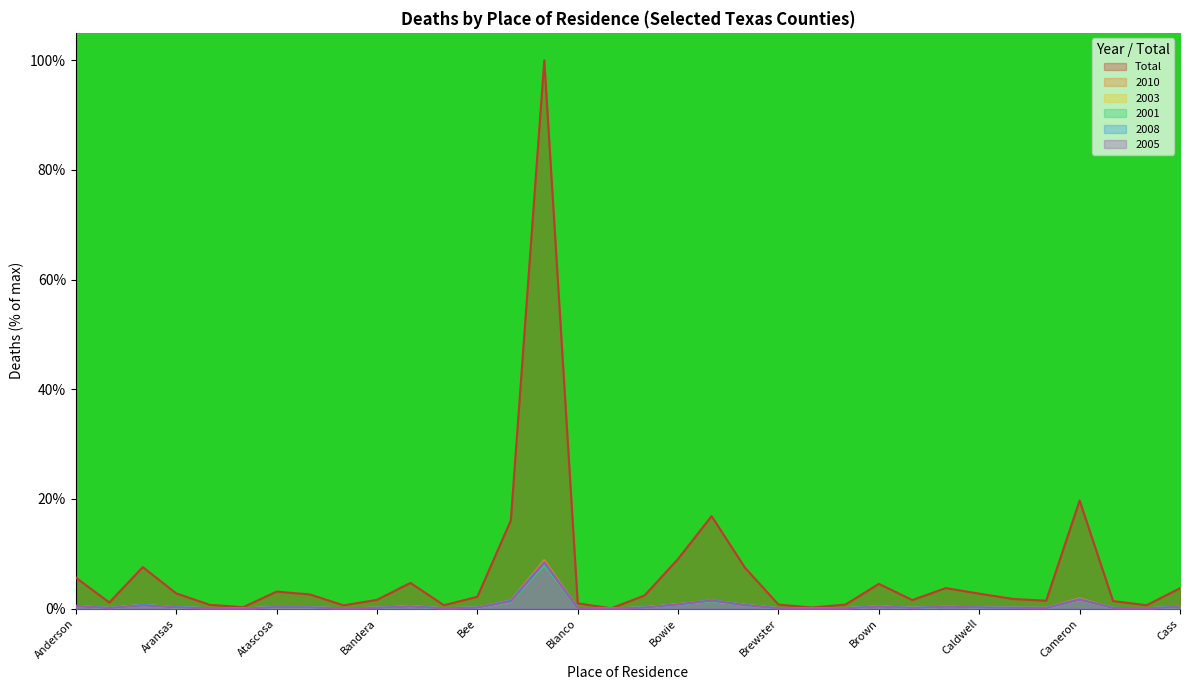

Reading left to right, transcribe all the data shown in this chart.

Total: Anderson=5.7	Andrews=1.1	Angelina=7.6	Aransas=2.8	Archer=0.7	Armstrong=0.2	Atascosa=3.1	Austin Cnty=2.6	Bailey=0.6	Bandera=1.6	Bastrop=4.7	Baylor=0.6	Bee=2.2	Bell=16.1	Bexar=100.0	Blanco=1.0	Borden=0.0	Bosque=2.4	Bowie=9.1	Brazoria=16.9	Brazos=7.4	Brewster=0.7	Briscoe=0.2	Brooks=0.7	Brown=4.5	Burleson Cnty=1.6	Burnet=3.7	Caldwell=2.7	Calhoun=1.8	Callahan=1.4	Cameron=19.7	Camp=1.4	Carson=0.6	Cass=3.7
2010: Anderson=0.5	Andrews=0.1	Angelina=0.7	Aransas=0.2	Archer=0.1	Armstrong=0.0	Atascosa=0.3	Austin Cnty=0.2	Bailey=0.1	Bandera=0.1	Bastrop=0.4	Baylor=0.1	Bee=0.2	Bell=1.5	Bexar=8.9	Blanco=0.1	Borden=0.0	Bosque=0.2	Bowie=0.8	Brazoria=1.5	Brazos=0.7	Brewster=0.1	Briscoe=0.0	Brooks=0.1	Brown=0.4	Burleson Cnty=0.1	Burnet=0.3	Caldwell=0.2	Calhoun=0.1	Callahan=0.1	Cameron=1.9	Camp=0.1	Carson=0.0	Cass=0.3
2003: Anderson=0.5	Andrews=0.1	Angelina=0.6	Aransas=0.2	Archer=0.1	Armstrong=0.0	Atascosa=0.3	Austin Cnty=0.2	Bailey=0.0	Bandera=0.1	Bastrop=0.4	Baylor=0.0	Bee=0.2	Bell=1.3	Bexar=8.3	Blanco=0.1	Borden=0.0	Bosque=0.2	Bowie=0.8	Brazoria=1.4	Brazos=0.7	Brewster=0.1	Briscoe=0.0	Brooks=0.1	Brown=0.4	Burleson Cnty=0.1	Burnet=0.3	Caldwell=0.2	Calhoun=0.1	Callahan=0.1	Cameron=1.6	Camp=0.1	Carson=0.0	Cass=0.3
2001: Anderson=0.5	Andrews=0.1	Angelina=0.6	Aransas=0.2	Archer=0.1	Armstrong=0.0	Atascosa=0.2	Austin Cnty=0.2	Bailey=0.0	Bandera=0.1	Bastrop=0.4	Baylor=0.1	Bee=0.2	Bell=1.2	Bexar=7.9	Blanco=0.1	Borden=0.0	Bosque=0.2	Bowie=0.8	Brazoria=1.3	Brazos=0.6	Brewster=0.1	Briscoe=0.0	Brooks=0.1	Brown=0.4	Burleson Cnty=0.1	Burnet=0.3	Caldwell=0.2	Calhoun=0.1	Callahan=0.1	Cameron=1.6	Camp=0.1	Carson=0.0	Cass=0.3
2008: Anderson=0.5	Andrews=0.1	Angelina=0.7	Aransas=0.3	Archer=0.1	Armstrong=0.0	Atascosa=0.3	Austin Cnty=0.2	Bailey=0.0	Bandera=0.1	Bastrop=0.4	Baylor=0.0	Bee=0.2	Bell=1.5	Bexar=8.5	Blanco=0.1	Borden=0.0	Bosque=0.2	Bowie=0.7	Brazoria=1.5	Brazos=0.7	Brewster=0.1	Briscoe=0.0	Brooks=0.1	Brown=0.4	Burleson Cnty=0.1	Burnet=0.3	Caldwell=0.2	Calhoun=0.1	Callahan=0.1	Cameron=1.7	Camp=0.1	Carson=0.1	Cass=0.3
2005: Anderson=0.4	Andrews=0.1	Angelina=0.6	Aransas=0.2	Archer=0.1	Armstrong=0.0	Atascosa=0.2	Austin Cnty=0.2	Bailey=0.1	Bandera=0.1	Bastrop=0.4	Baylor=0.1	Bee=0.2	Bell=1.3	Bexar=8.3	Blanco=0.1	Borden=0.0	Bosque=0.2	Bowie=0.8	Brazoria=1.5	Brazos=0.6	Brewster=0.1	Briscoe=0.0	Brooks=0.1	Brown=0.4	Burleson Cnty=0.1	Burnet=0.3	Caldwell=0.2	Calhoun=0.2	Callahan=0.1	Cameron=1.6	Camp=0.1	Carson=0.0	Cass=0.3